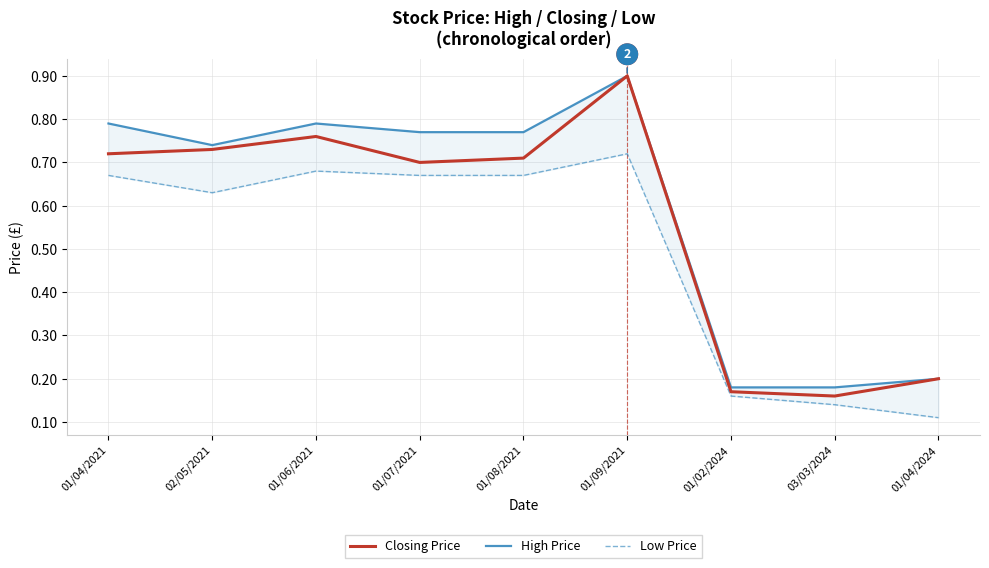

Reading right to left, transcribe all the data shown in this chart.

Closing Price: 01/04/2024=0.2	03/03/2024=0.2	01/02/2024=0.2	01/09/2021=0.9	01/08/2021=0.7	01/07/2021=0.7	01/06/2021=0.8	02/05/2021=0.7	01/04/2021=0.7
High Price: 01/04/2024=0.2	03/03/2024=0.2	01/02/2024=0.2	01/09/2021=0.9	01/08/2021=0.8	01/07/2021=0.8	01/06/2021=0.8	02/05/2021=0.7	01/04/2021=0.8
Low Price: 01/04/2024=0.1	03/03/2024=0.1	01/02/2024=0.2	01/09/2021=0.7	01/08/2021=0.7	01/07/2021=0.7	01/06/2021=0.7	02/05/2021=0.6	01/04/2021=0.7